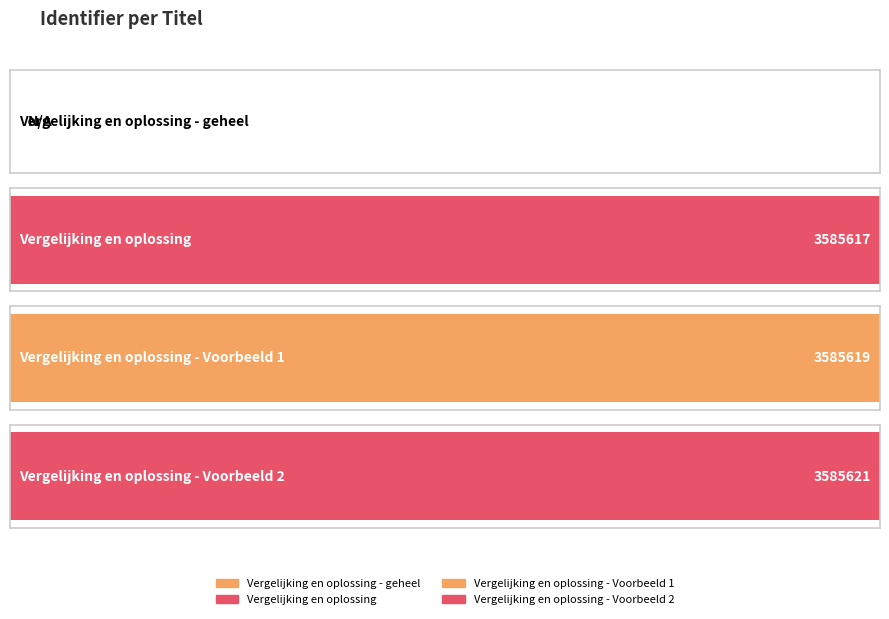

What is the sum of the values at Vergelijking en oplossing - geheel and Vergelijking en oplossing?

3585617